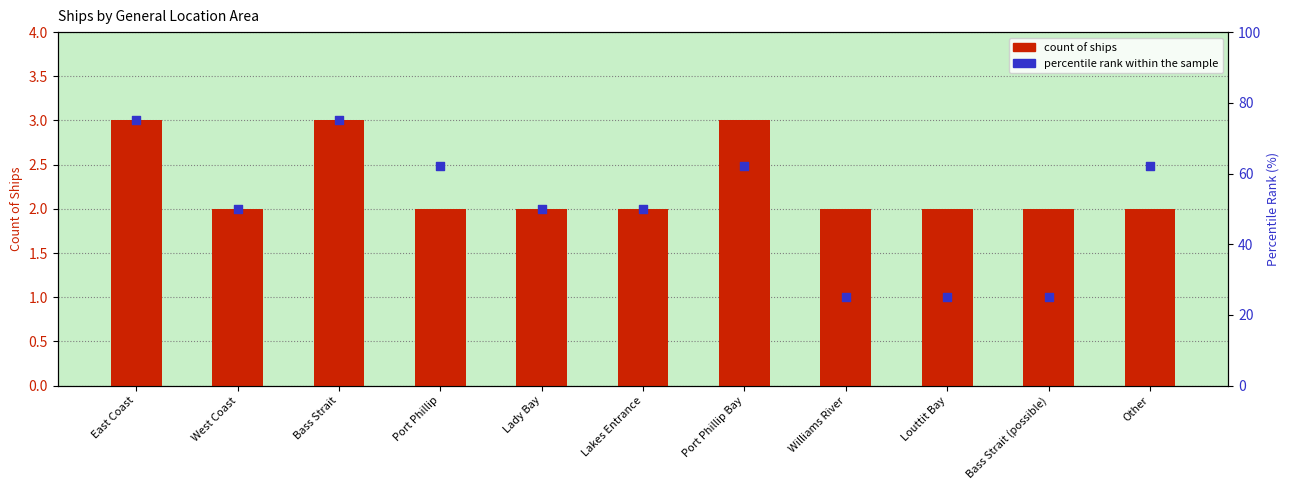

What is the total value across all series at East Coast?

78